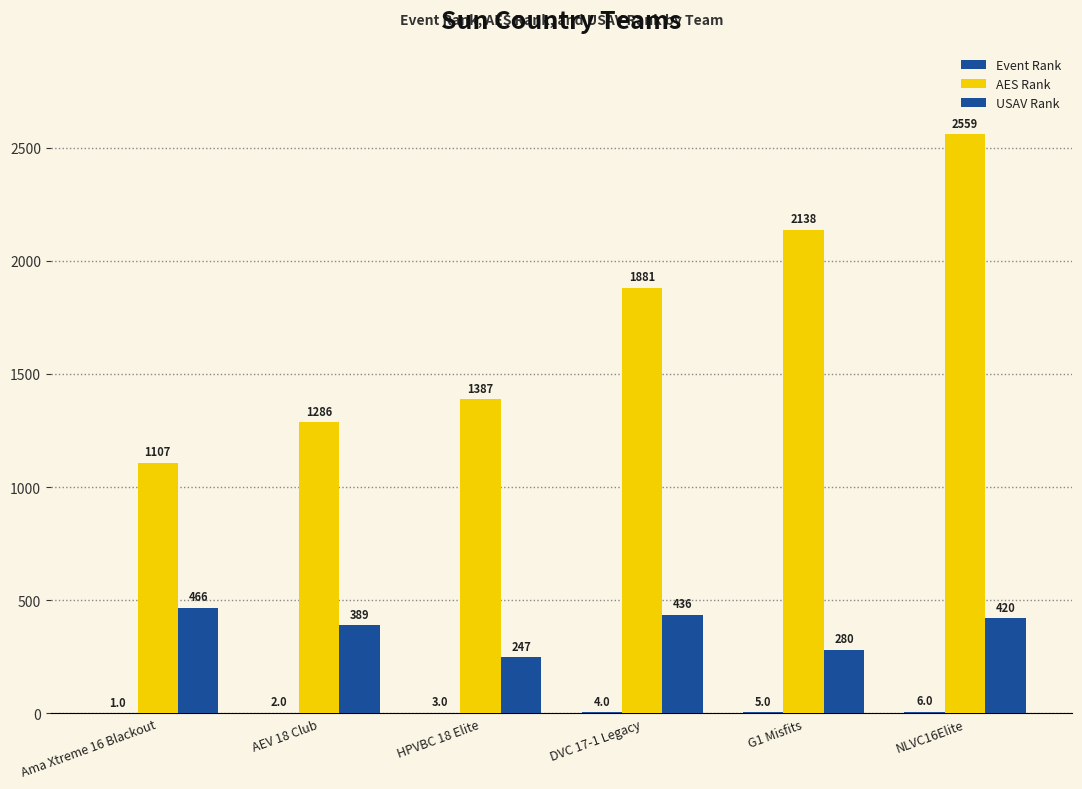

Reading right to left, what are all the values shown in this chart?

Event Rank: NLVC16Elite=6	G1 Misfits=5	DVC 17-1 Legacy=4	HPVBC 18 Elite=3	AEV 18 Club=2	Ama Xtreme 16 Blackout=1
AES Rank: NLVC16Elite=2559	G1 Misfits=2138	DVC 17-1 Legacy=1881	HPVBC 18 Elite=1387	AEV 18 Club=1286	Ama Xtreme 16 Blackout=1107
USAV Rank: NLVC16Elite=420	G1 Misfits=280	DVC 17-1 Legacy=436	HPVBC 18 Elite=247	AEV 18 Club=389	Ama Xtreme 16 Blackout=466